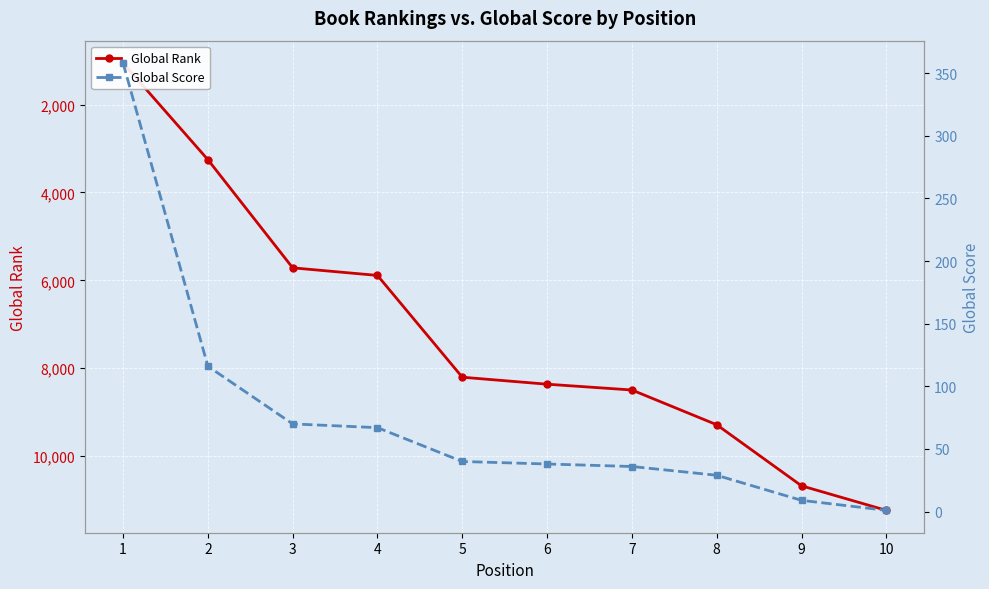

What is the total value across all series at 1?

1410